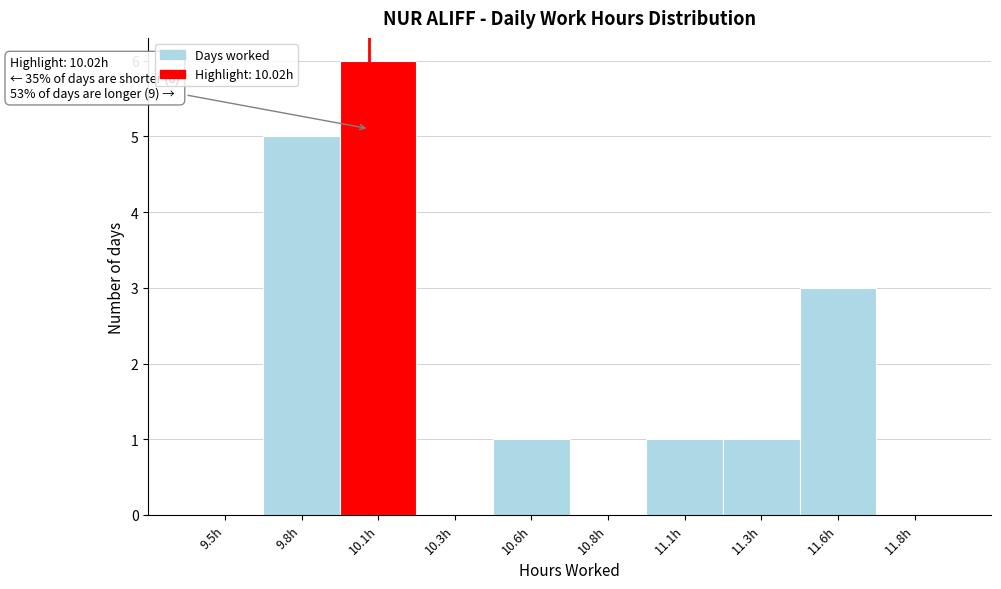

Reading right to left, transcribe all the data shown in this chart.

11.8h=0	11.6h=3	11.3h=1	11.1h=1	10.8h=0	10.6h=1	10.3h=0	10.1h=6	9.8h=5	9.5h=0